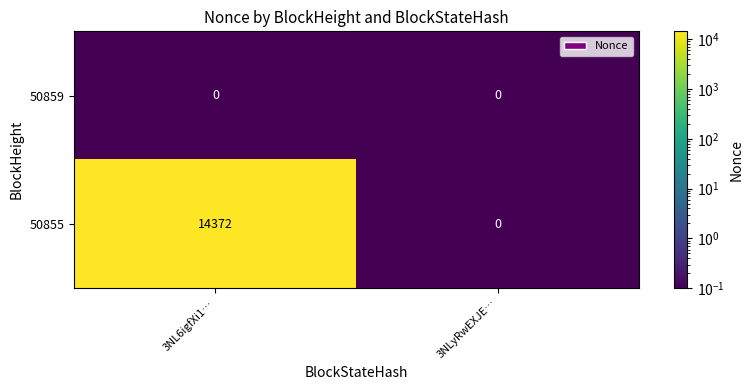

Reading right to left, list all the values displayed in this chart.

50859: 3NLyRwEXJE…=0	3NL6igfXi1…=0
50855: 3NLyRwEXJE…=0	3NL6igfXi1…=14372